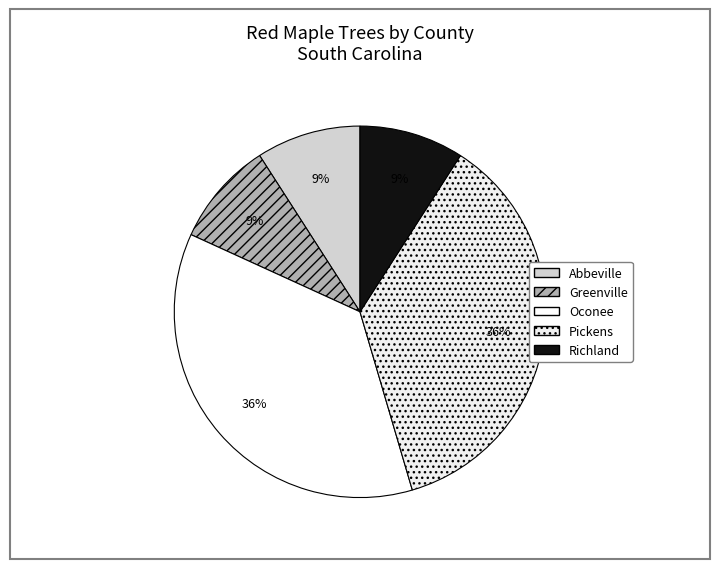

What percentage do Richland and Pickens together represent?

45.5%